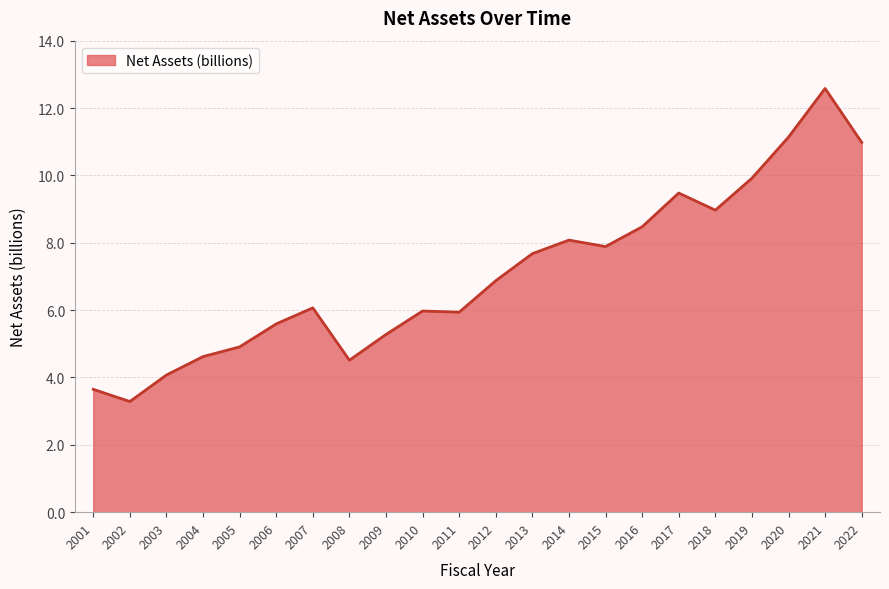

The value at 2008 is 2.9. True or false?

False